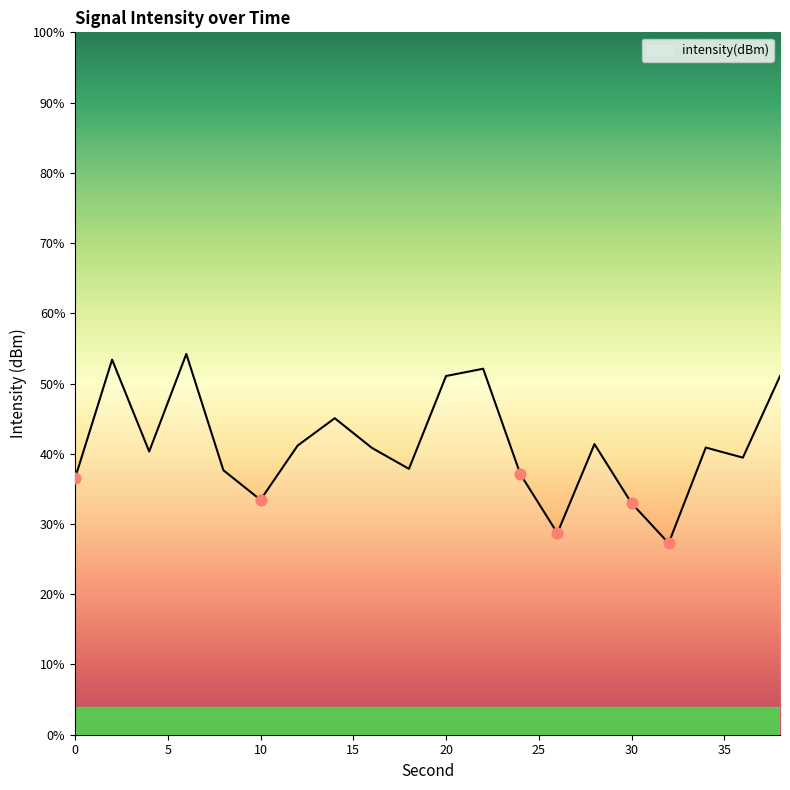

Which has a higher value, 12 or 18?

12